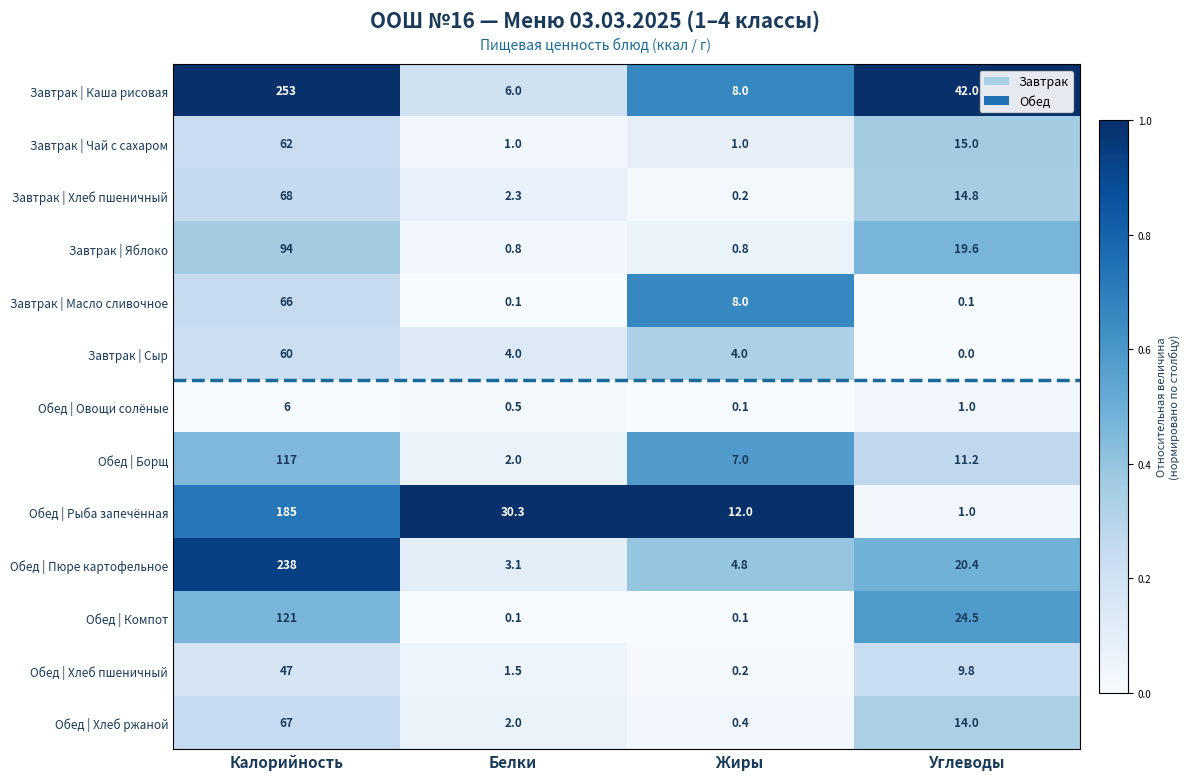

List the series in order of their peak value, highest first.

Завтрак | Каша рисовая, Обед | Пюре картофельное, Обед | Рыба запечённая, Обед | Компот, Обед | Борщ, Завтрак | Яблоко, Завтрак | Хлеб пшеничный, Обед | Хлеб ржаной, Завтрак | Масло сливочное, Завтрак | Чай с сахаром, Завтрак | Сыр, Обед | Хлеб пшеничный, Обед | Овощи солёные